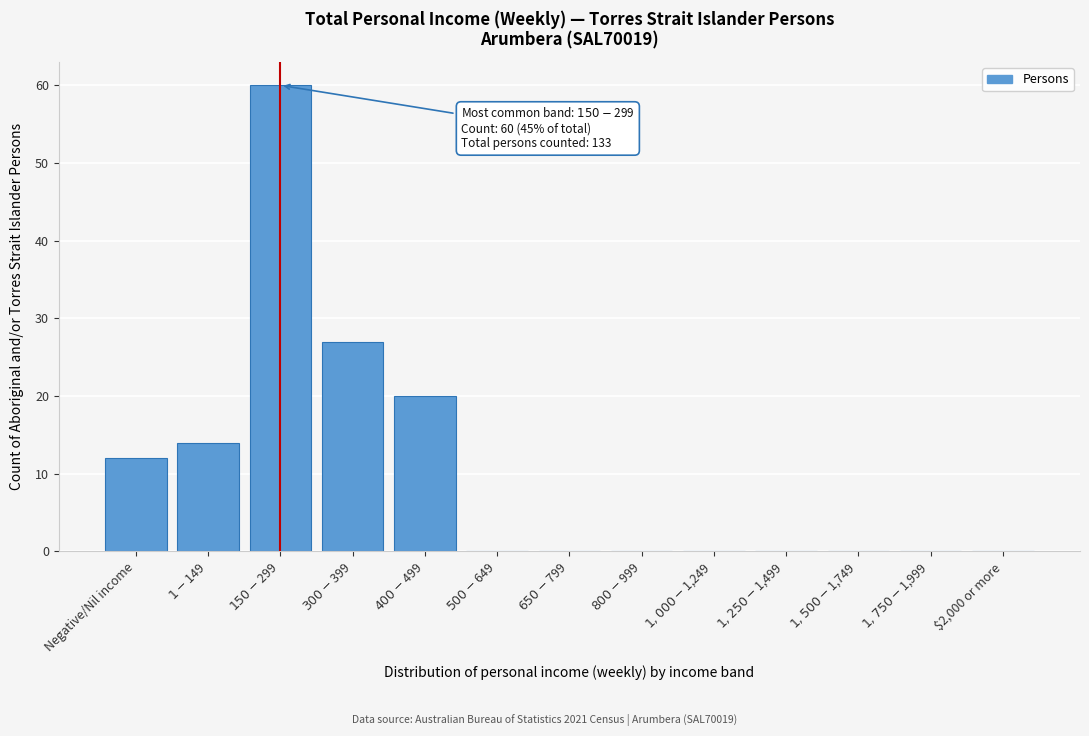

What is the greatest value displayed?

60